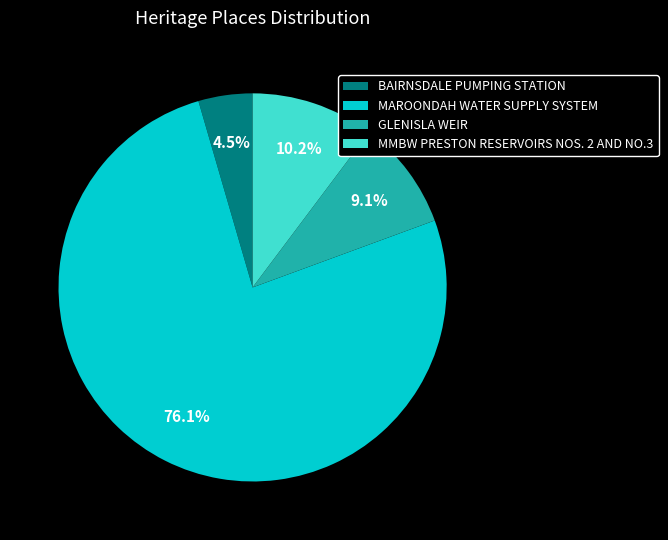

The MMBW PRESTON RESERVOIRS NOS. 2 AND NO.3 slice represents 10% of the pie. True or false?

True